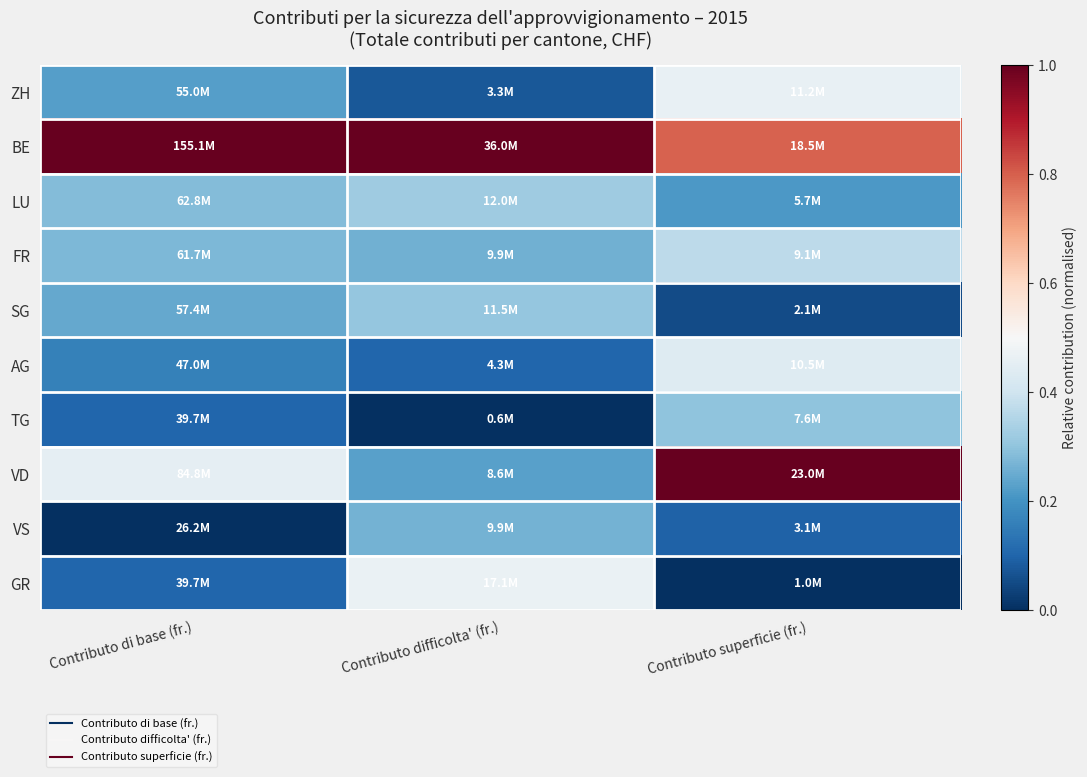

Rank the series at Contributo superficie (fr.) from lowest to highest value.

GR, SG, VS, LU, TG, FR, AG, ZH, BE, VD